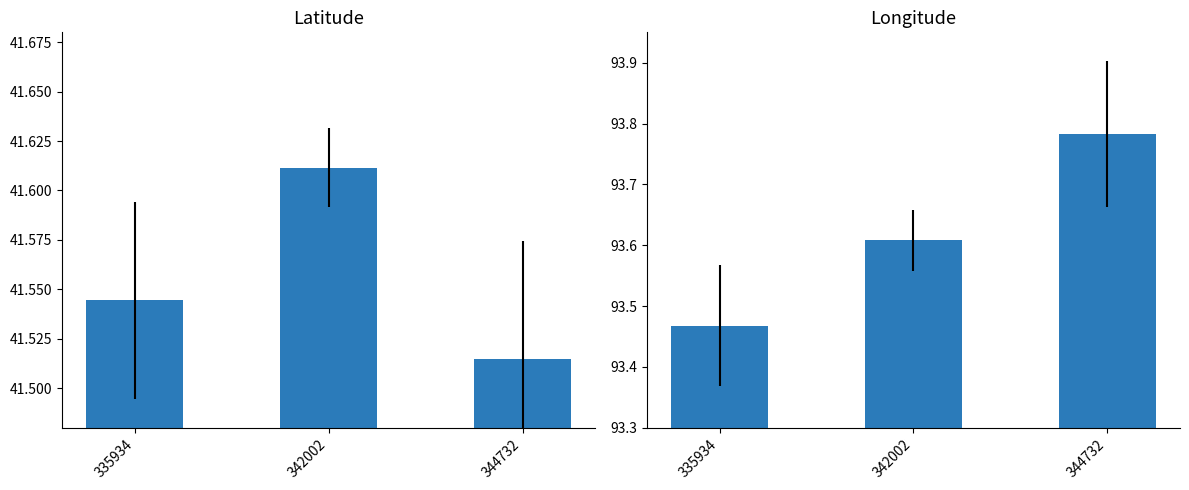

The value of Longitude at 344732 is 47.3. True or false?

False